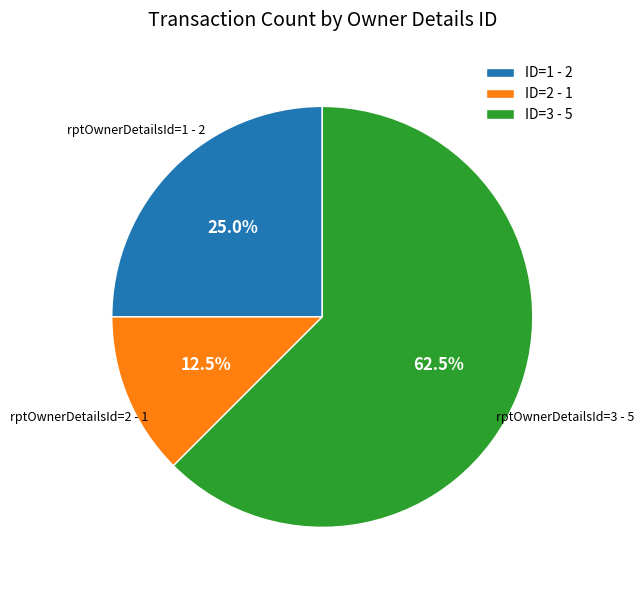

To the nearest percent, what is the average slice percentage?

33%